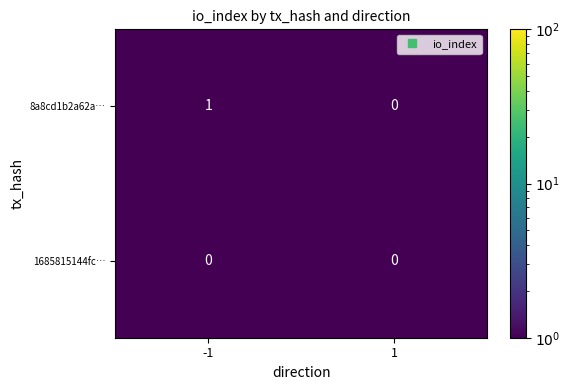

Reading right to left, extract all data points from this chart.

8a8cd1b2a62a…: 1=0	-1=1
1685815144fc…: 1=0	-1=0